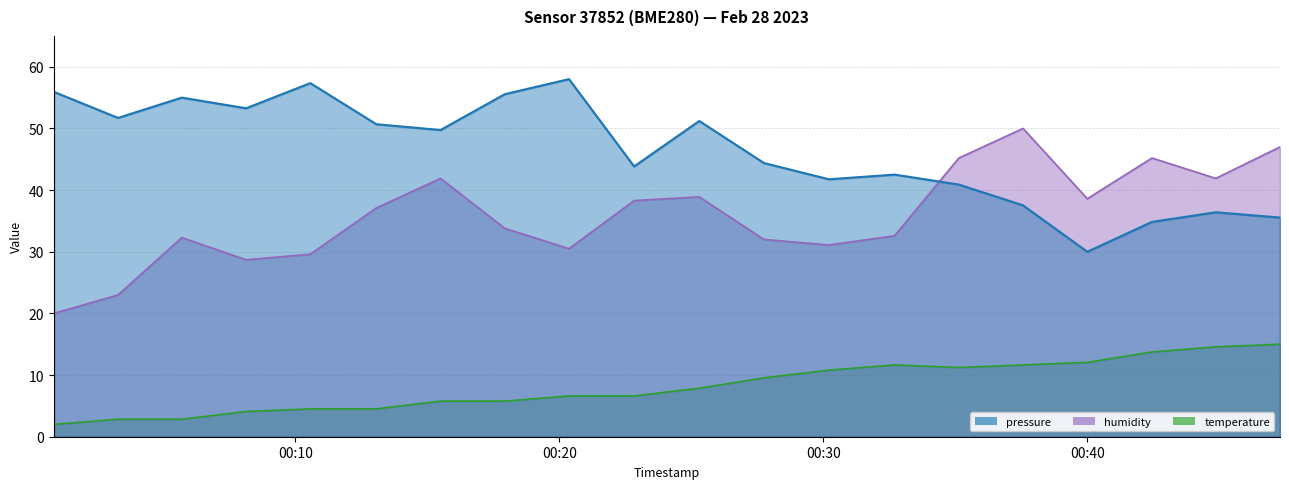

At which category does temperature reach its first local peak?

2023-02-28T00:32:42